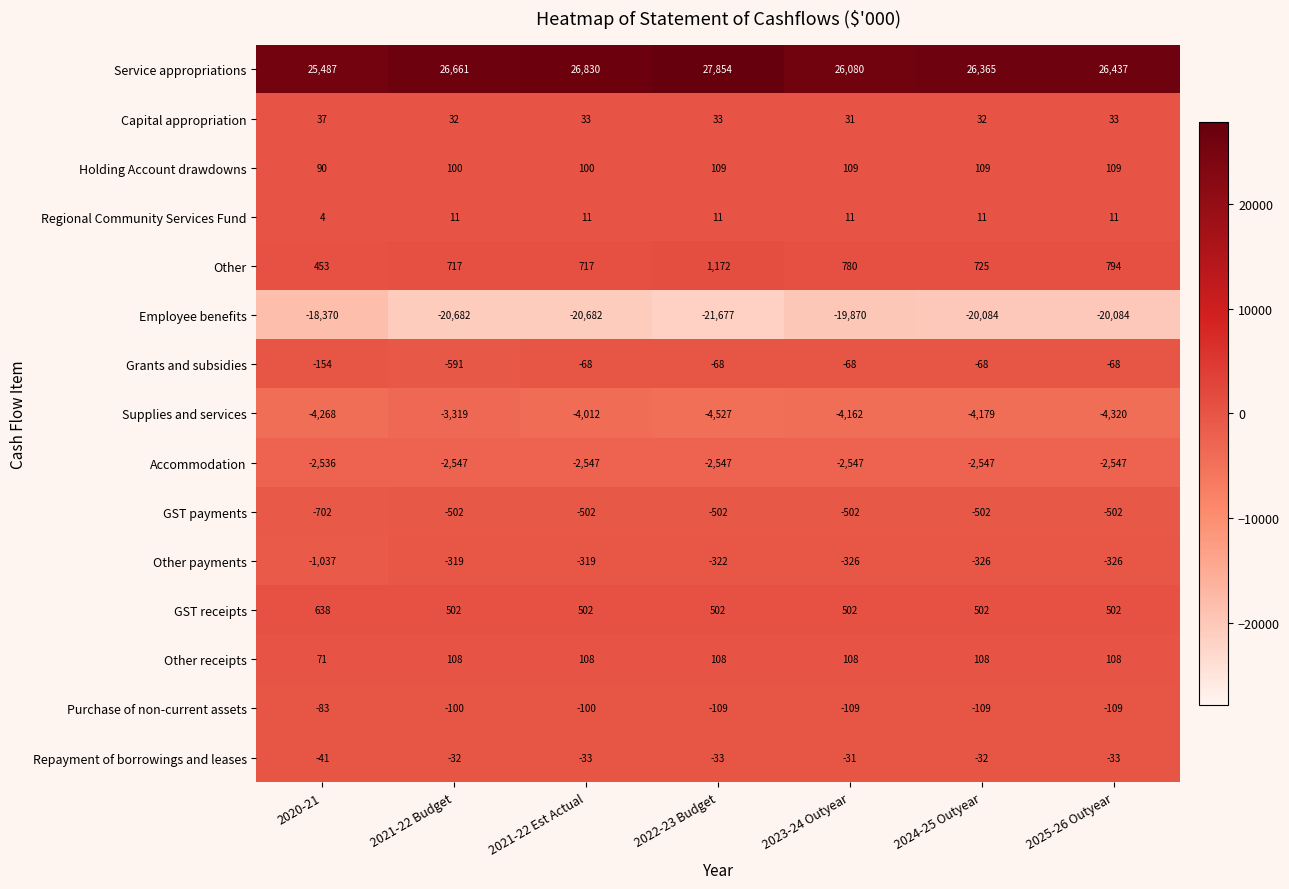

What is the lowest value of the Accommodation series?

-2547